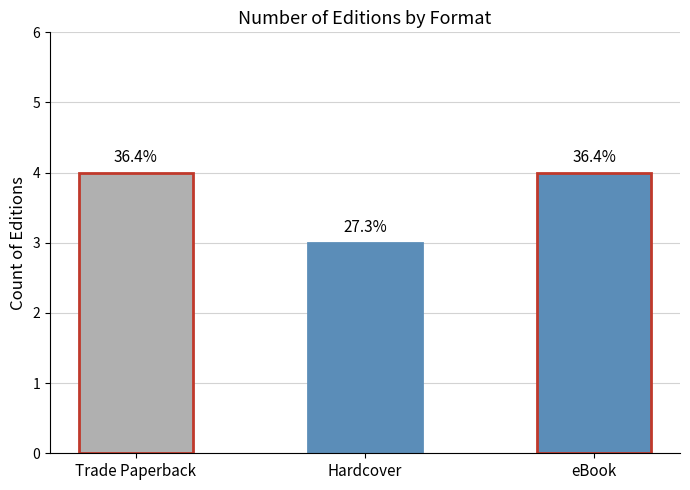

How many bars are there in total?

3